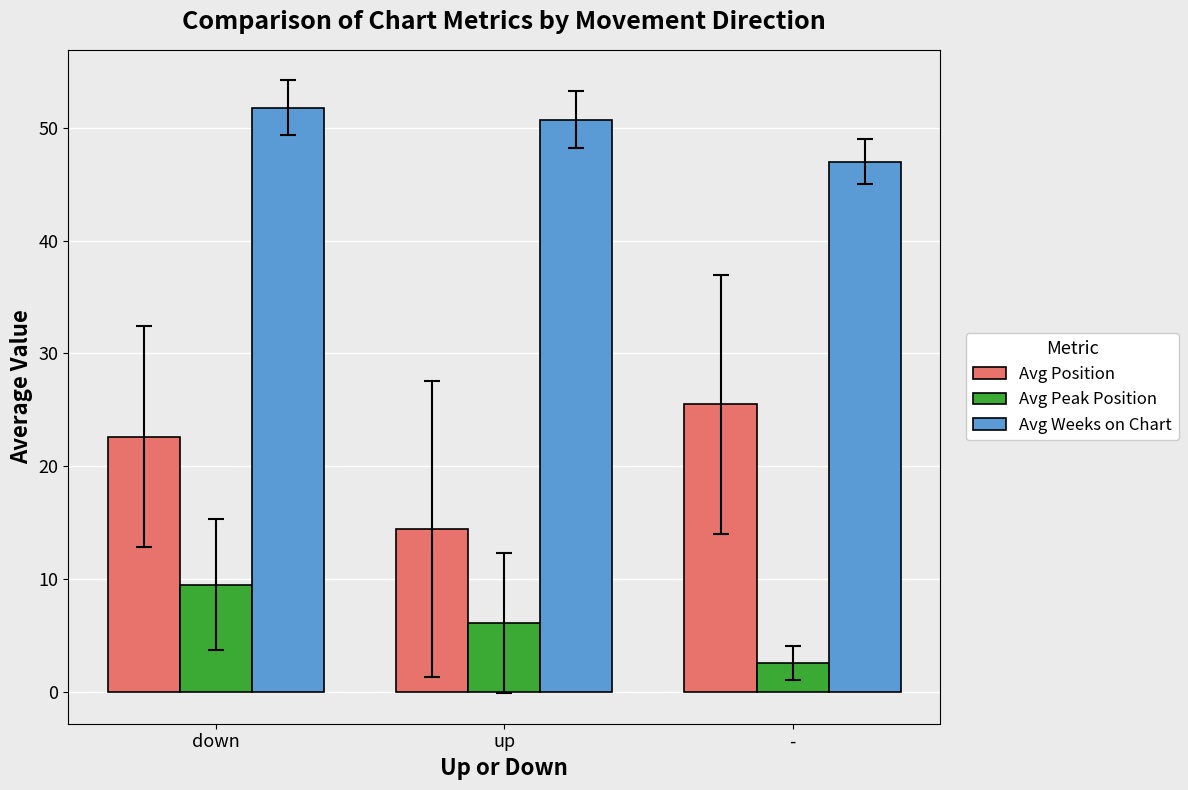

Does the chart contain any negative values?

No